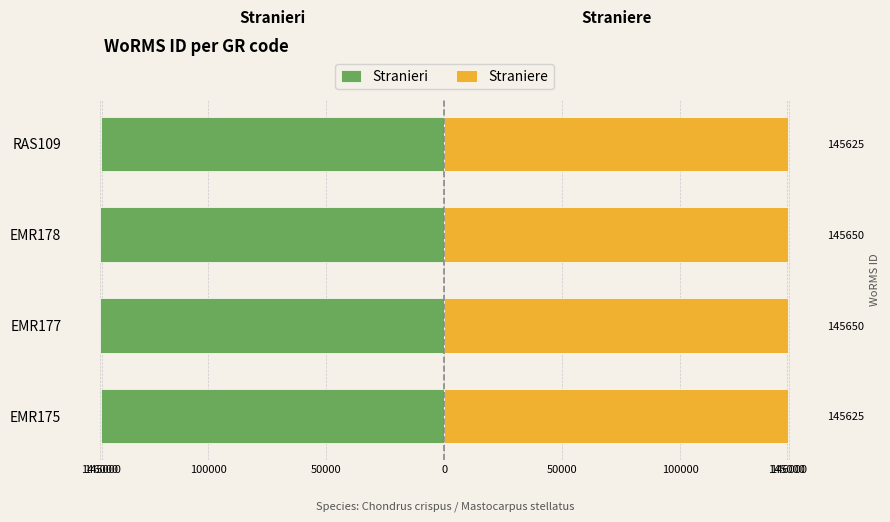

Which series changed the most between EMR175 and EMR178?

Stranieri